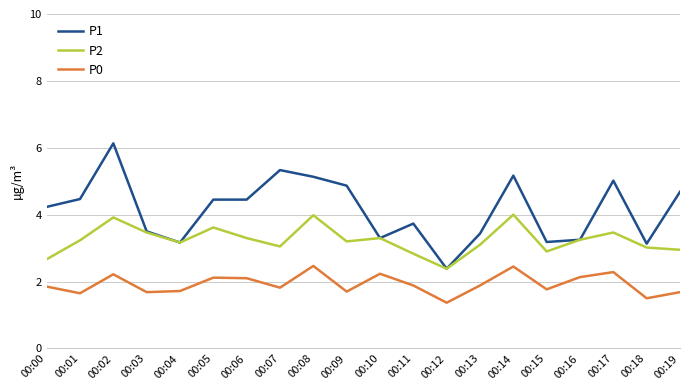

What is the maximum value for P2?

4.0